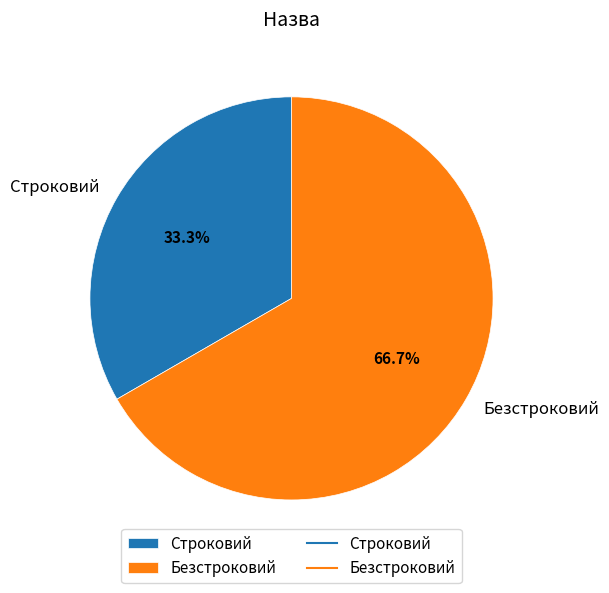

Which slice is the largest?

Безстроковий